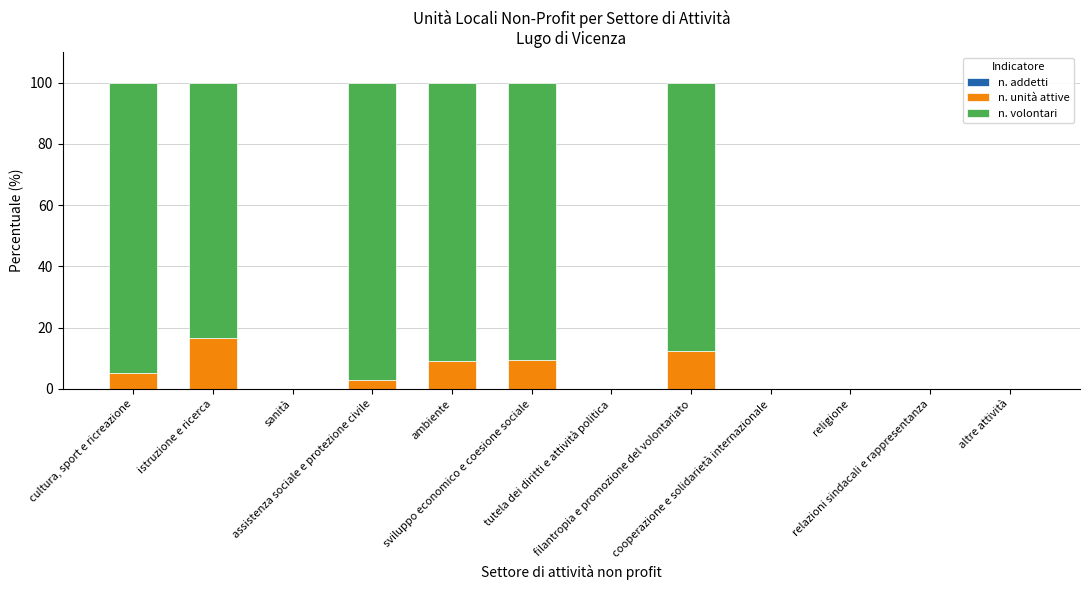

Are the bars horizontal?

No